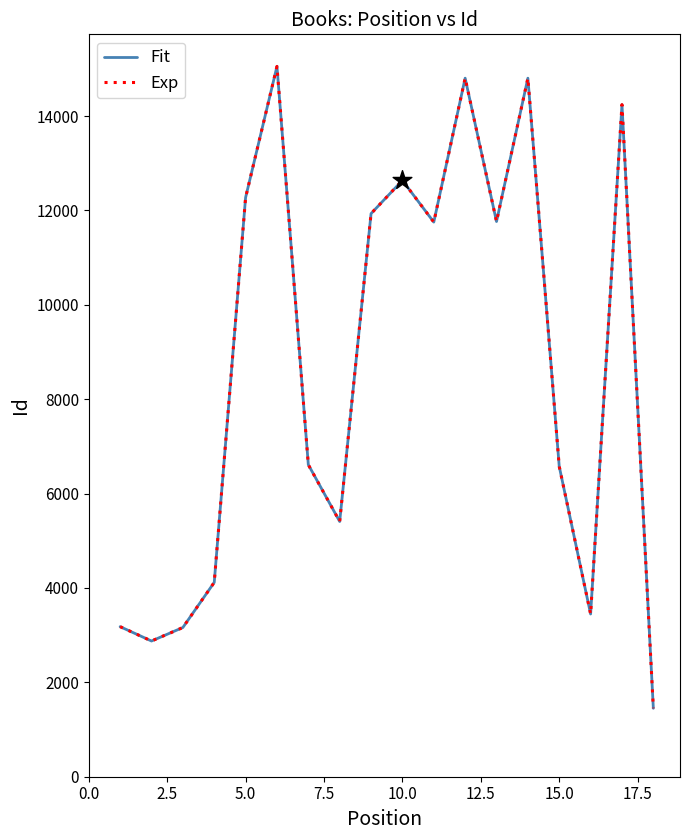

Does the chart have visible grid lines?

No